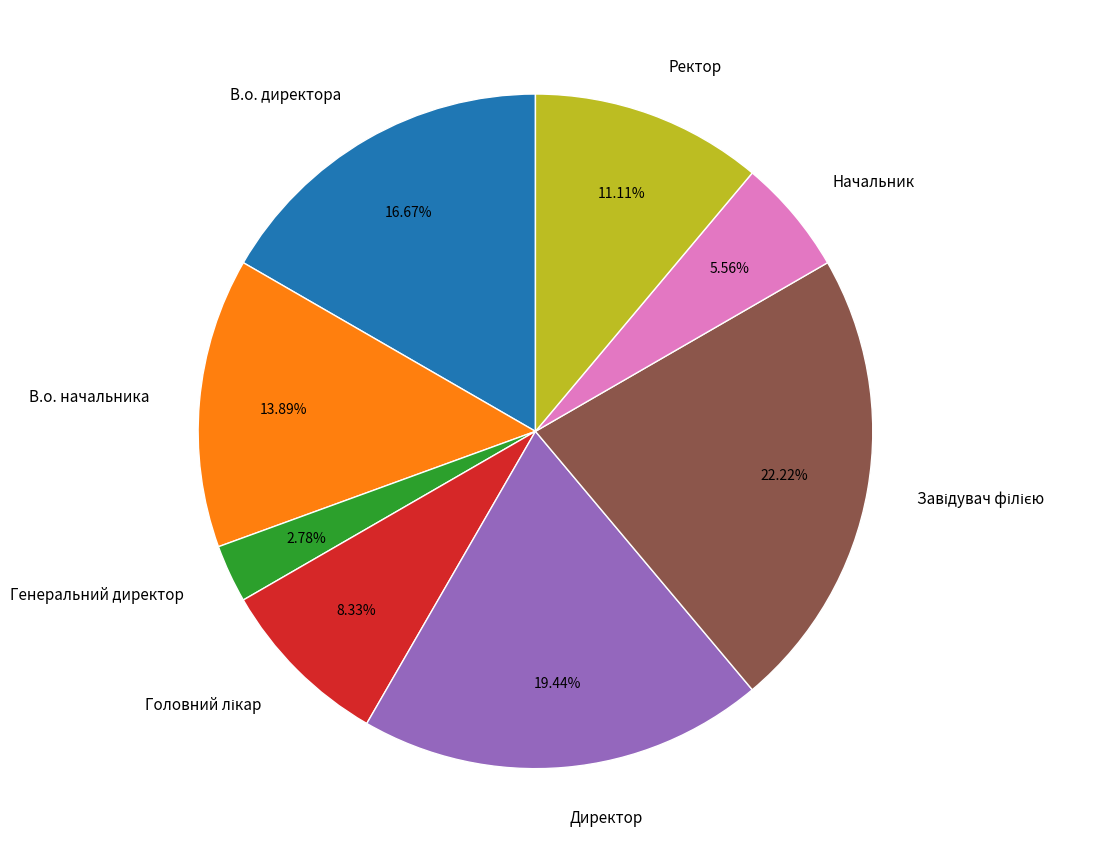

To the nearest percent, what percentage of the pie is В.о. начальника?

14%